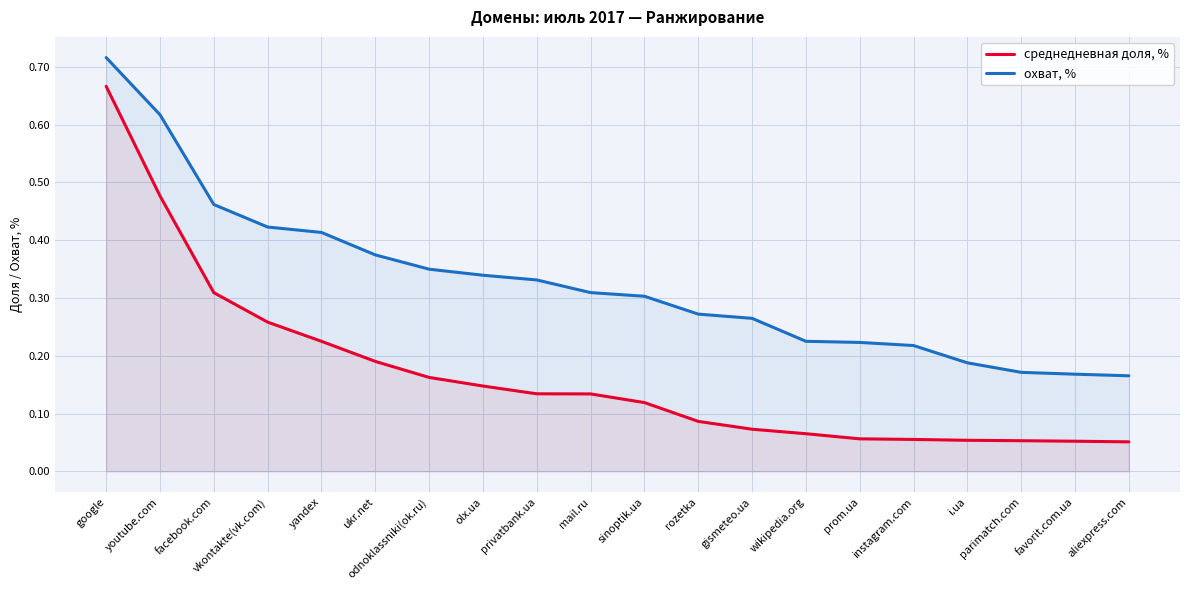

What is the difference between the maximum and second lowest values in the среднедневная доля, % series?

0.6